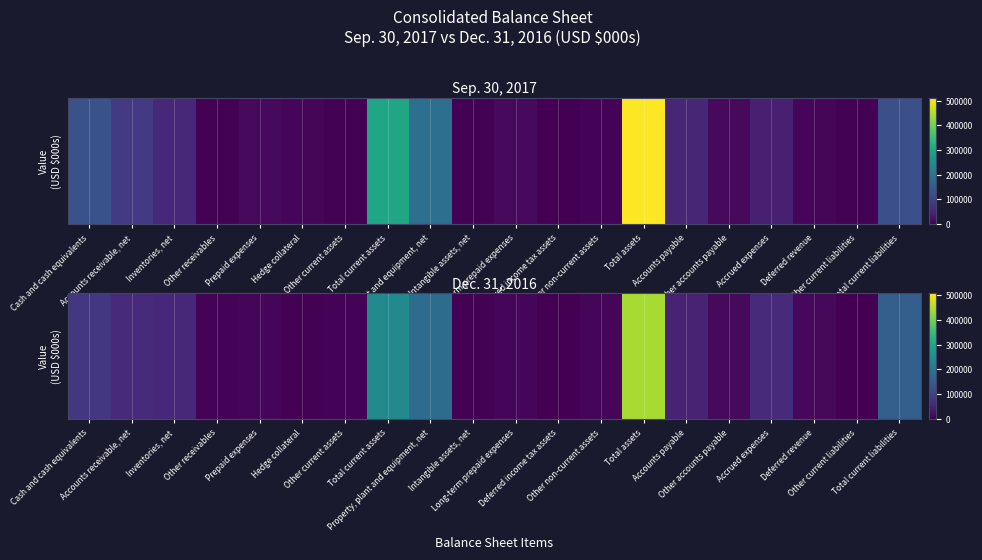

What is the approximate value at Long-term prepaid expenses, to the nearest 100?

9600